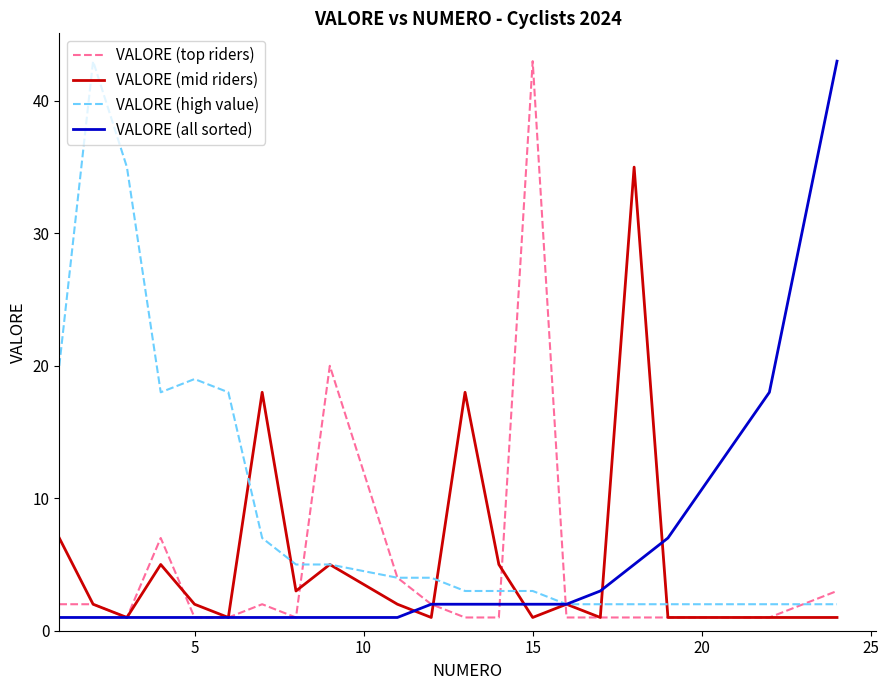

Which series has the largest total across all categories?

VALORE (high value)